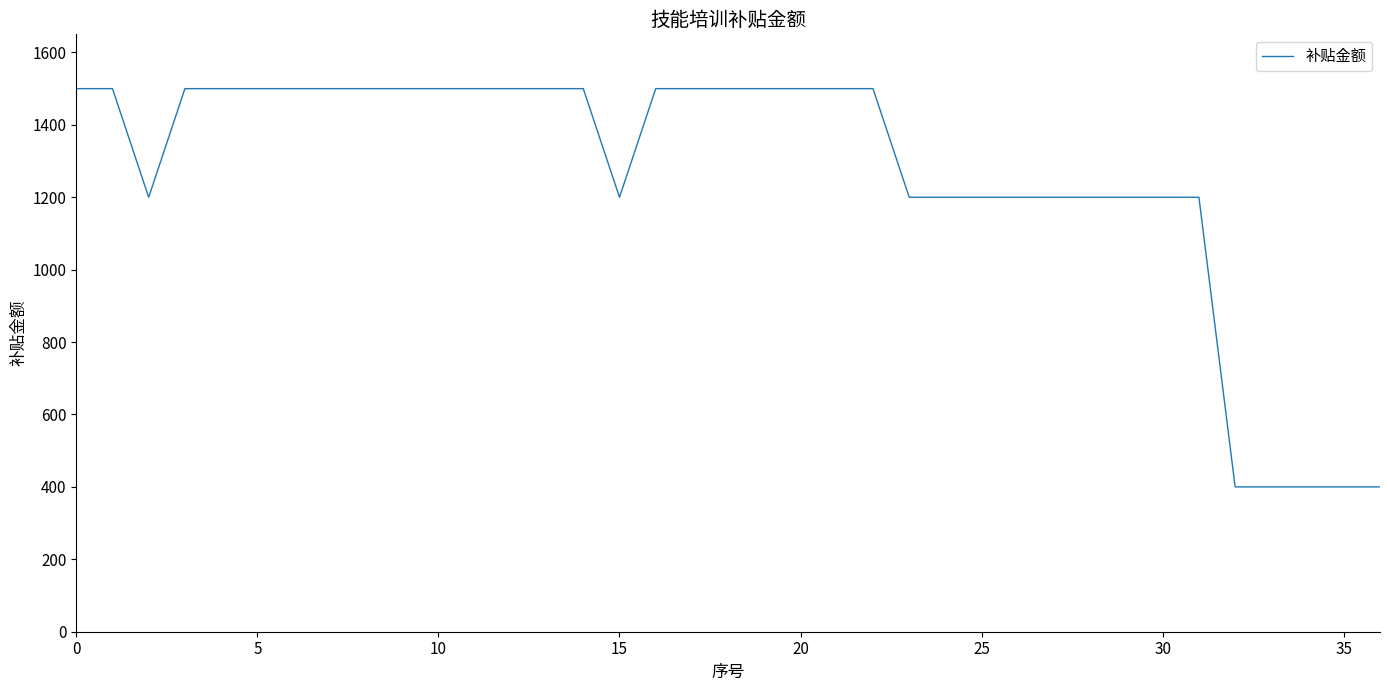

Does the chart display data point markers on the line(s)?

No